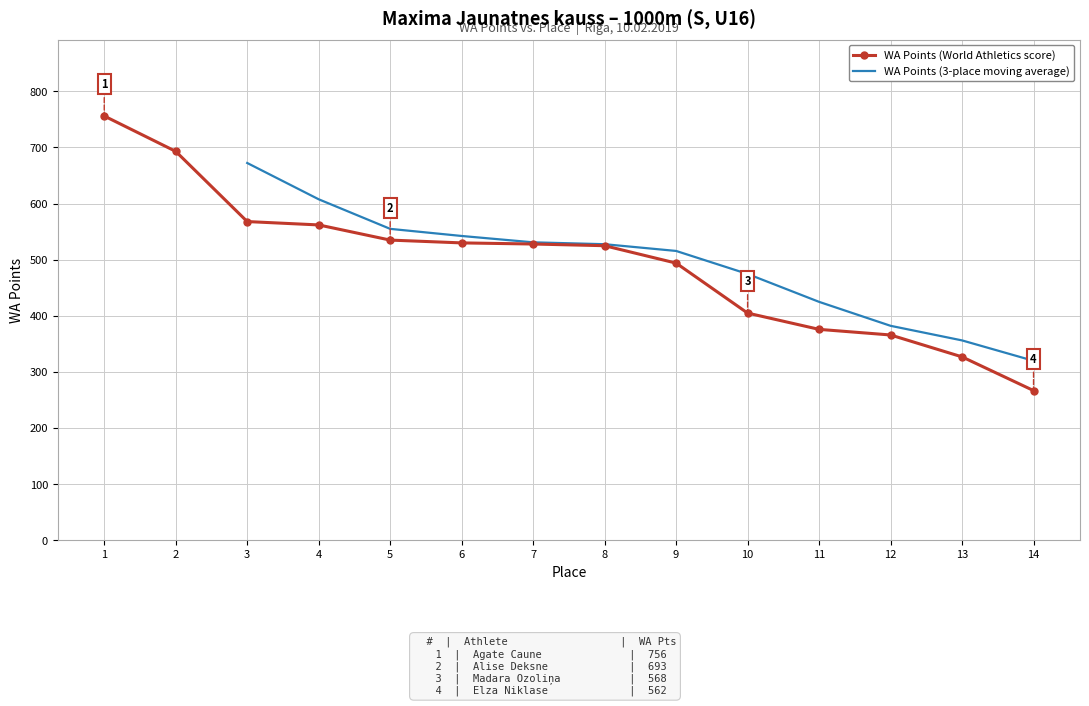

What is the value of the 1st point from the left?

756